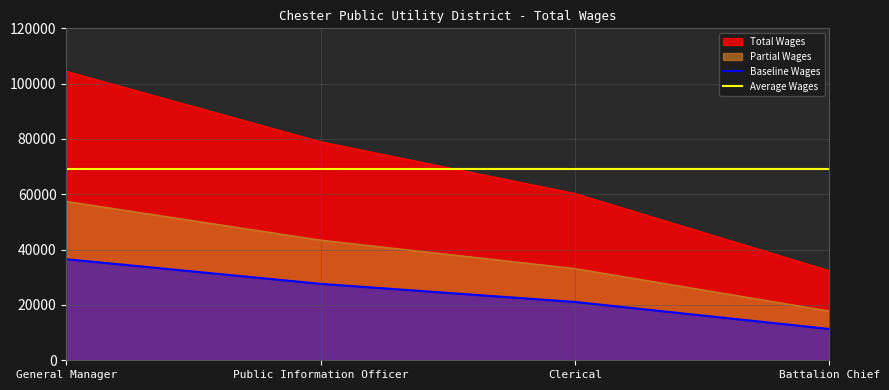

Which label corresponds to the largest value in the chart?

General Manager